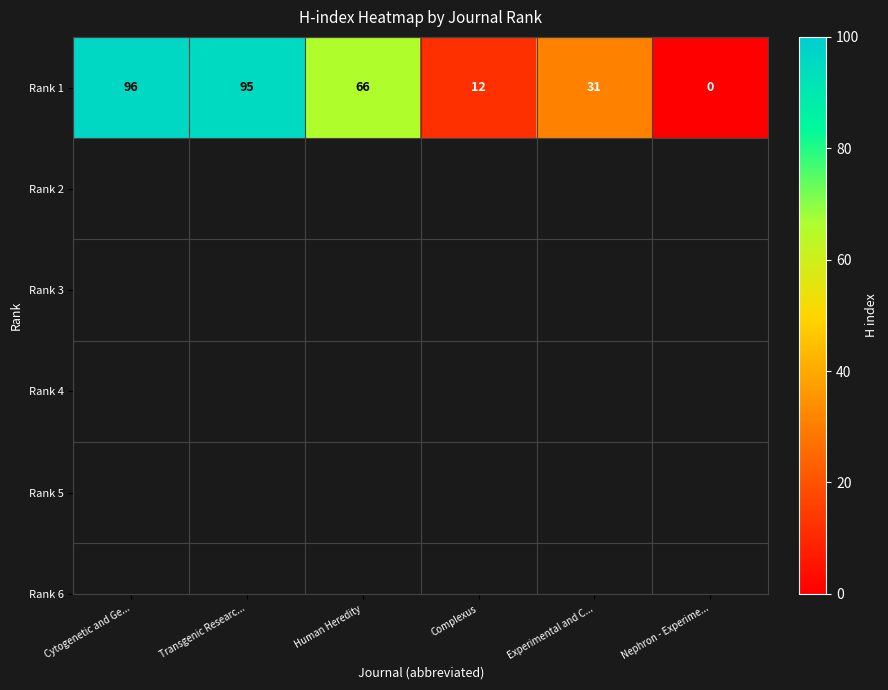

Reading left to right, what are all the values shown in this chart?

96	95	66	12	31	0